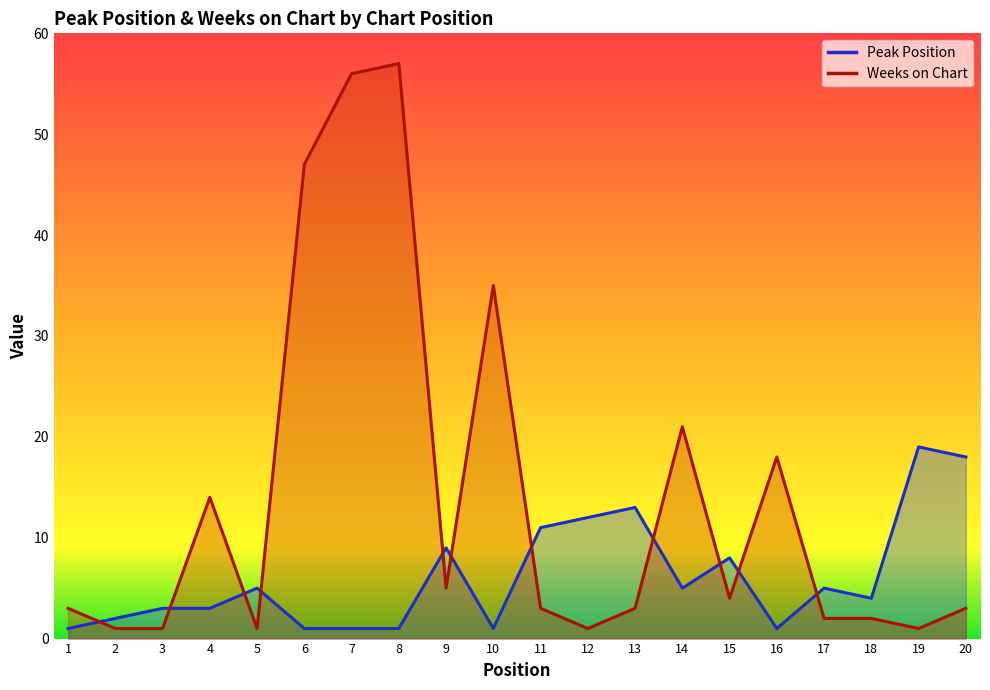

Reading left to right, list all the values displayed in this chart.

Peak Position: 1=1	2=2	3=3	4=3	5=5	6=1	7=1	8=1	9=9	10=1	11=11	12=12	13=13	14=5	15=8	16=1	17=5	18=4	19=19	20=18
Weeks on Chart: 1=3	2=1	3=1	4=14	5=1	6=47	7=56	8=57	9=5	10=35	11=3	12=1	13=3	14=21	15=4	16=18	17=2	18=2	19=1	20=3